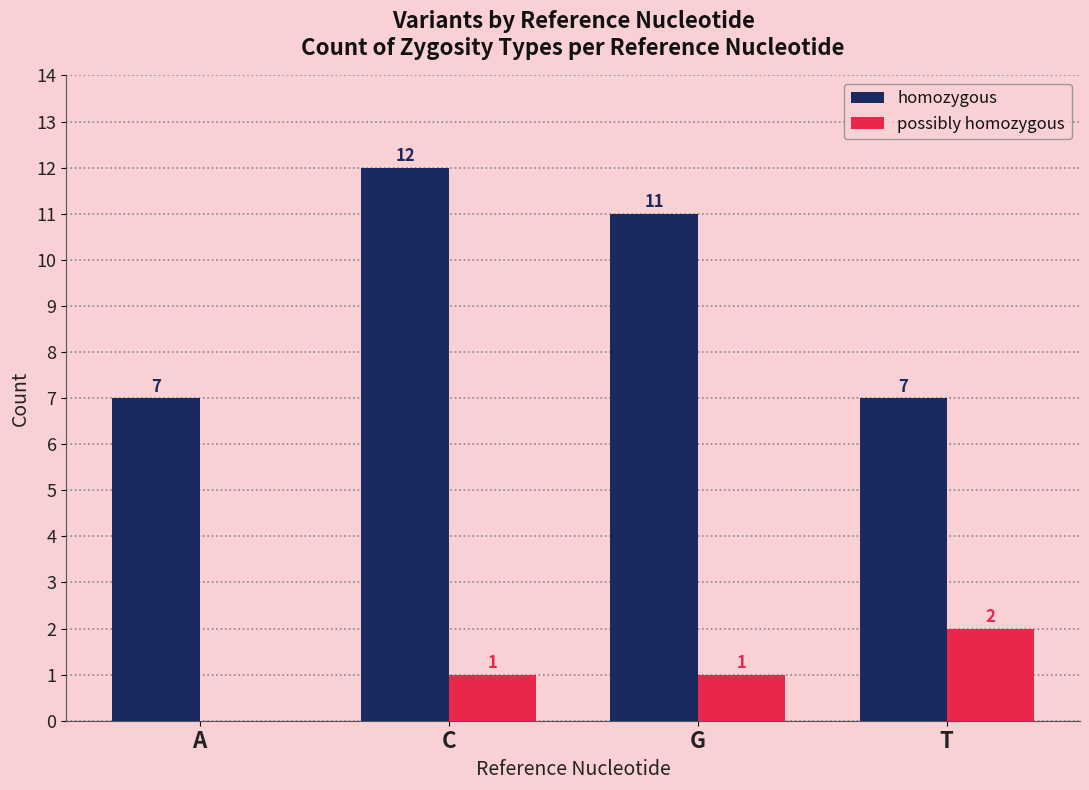

The value of homozygous at C is 7. True or false?

False